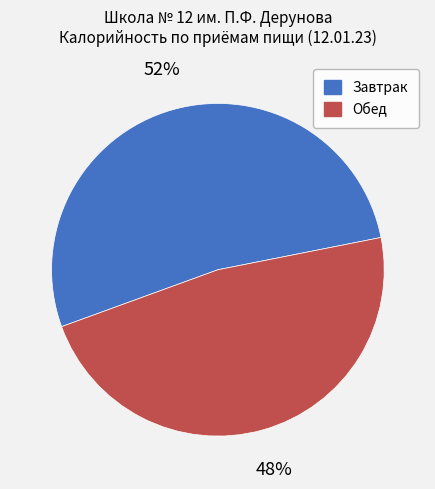

Between Завтрак and Обед, which is larger?

Завтрак